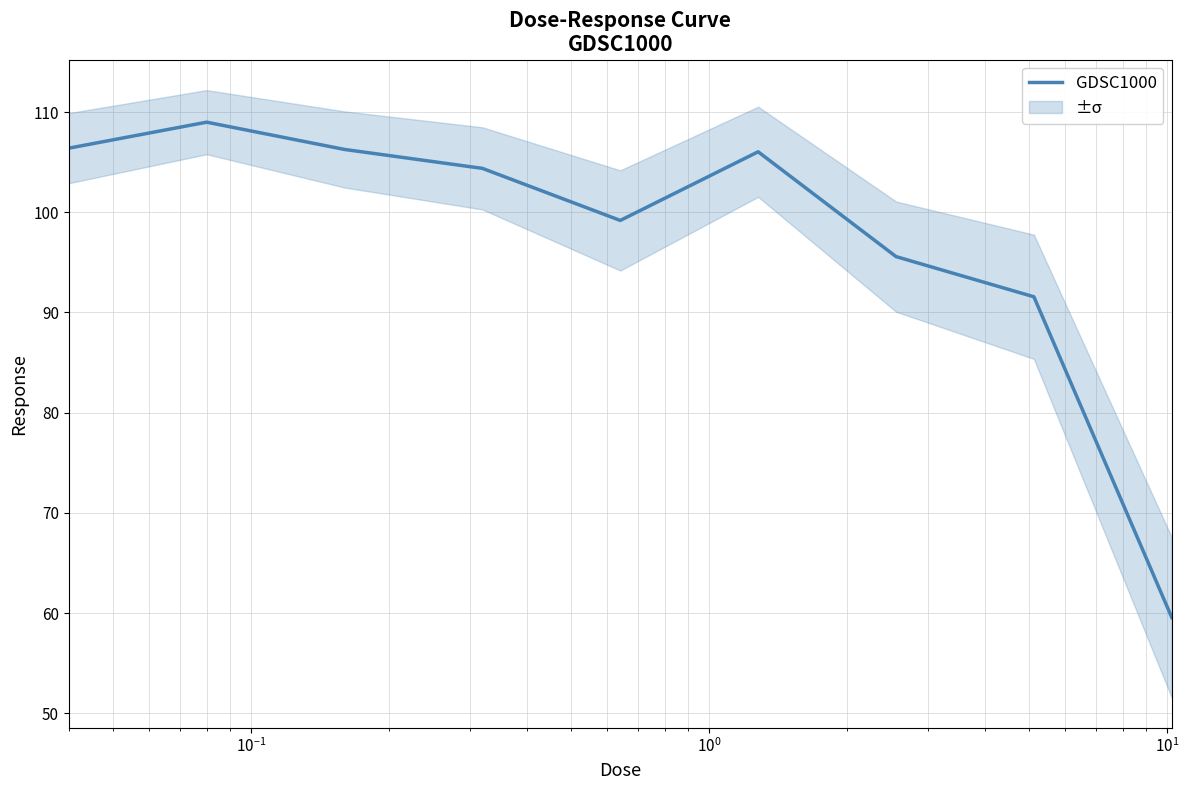

What is the minimum value for GDSC1000?

59.6